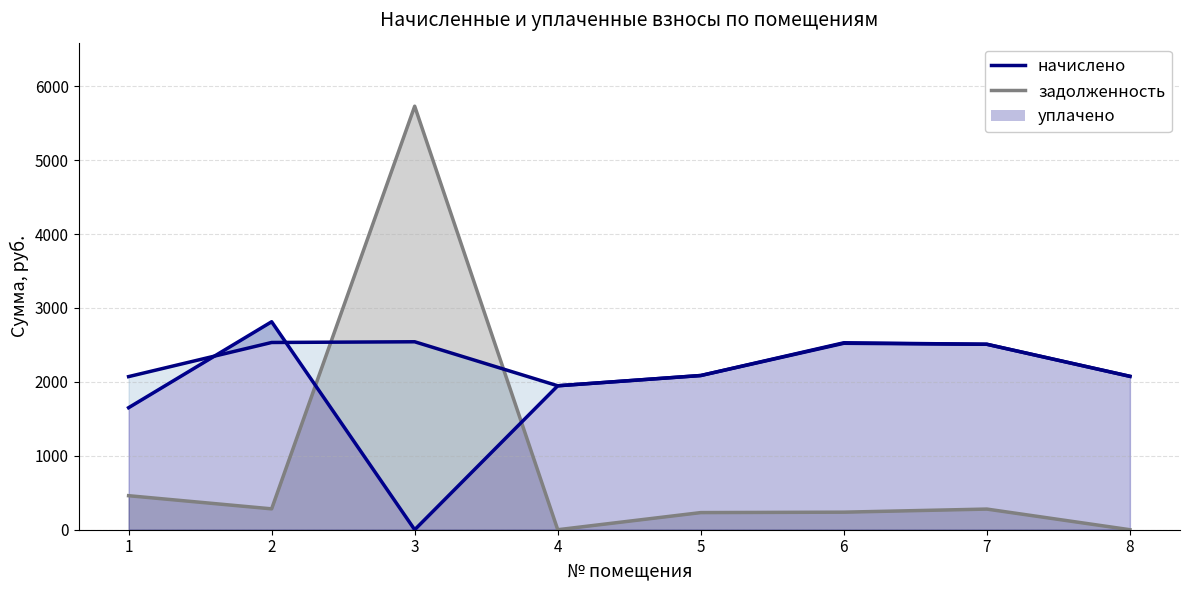

What is the smallest value displayed?

1947.2